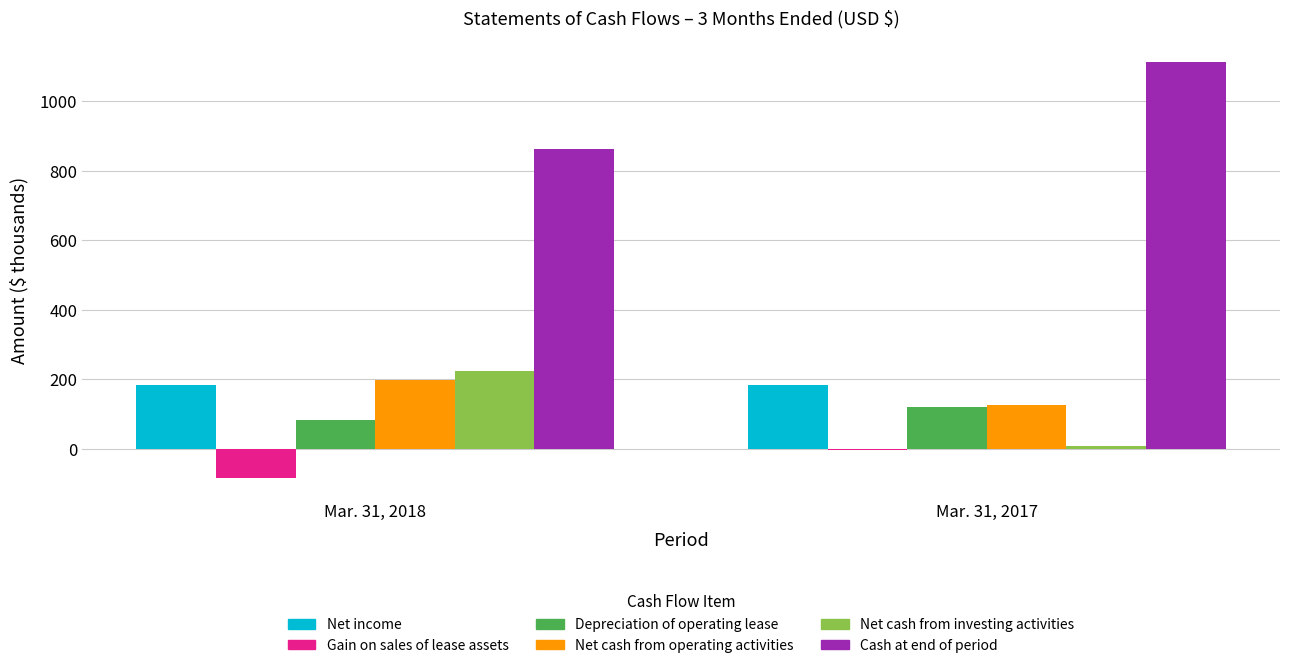

True or false: Net cash from operating activities has a value of 112 at Mar. 31, 2018.

False